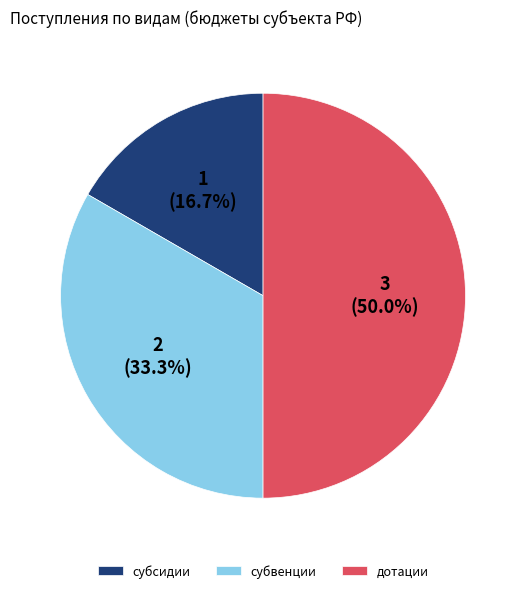

Does субсидии represent more than half of the total?

No